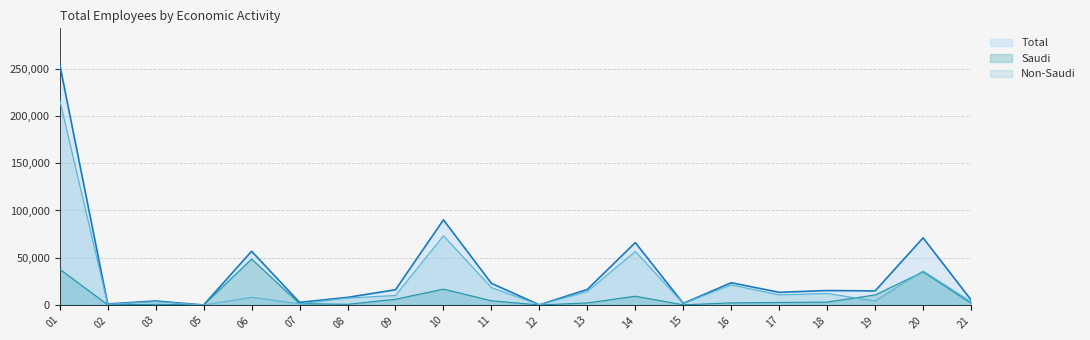

At 06, list the series in order from smallest to largest.

Non-Saudi, Saudi, Total